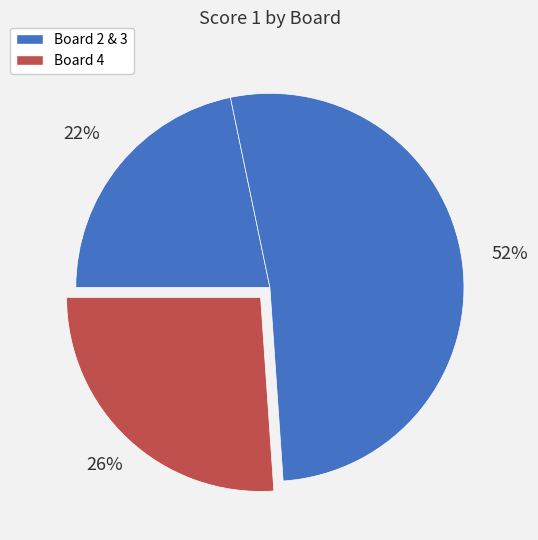

How many slices are in this pie chart?

3